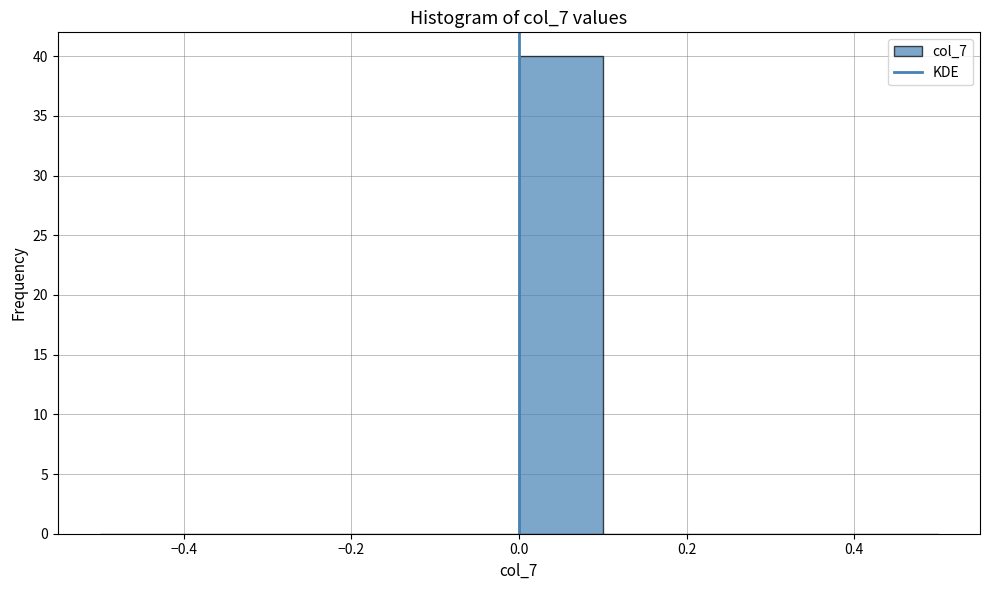

Reading left to right, list every bar in this chart as the range it spans on the x-axis followed by its height. The values are not printed on the chart, so give them approximately, as read against the axis.

-0.5 to -0.4: 0
-0.4 to -0.3: 0
-0.3 to -0.2: 0
-0.2 to -0.1: 0
-0.1 to 0.0: 0
0.0 to 0.1: 40
0.1 to 0.2: 0
0.2 to 0.3: 0
0.3 to 0.4: 0
0.4 to 0.5: 0